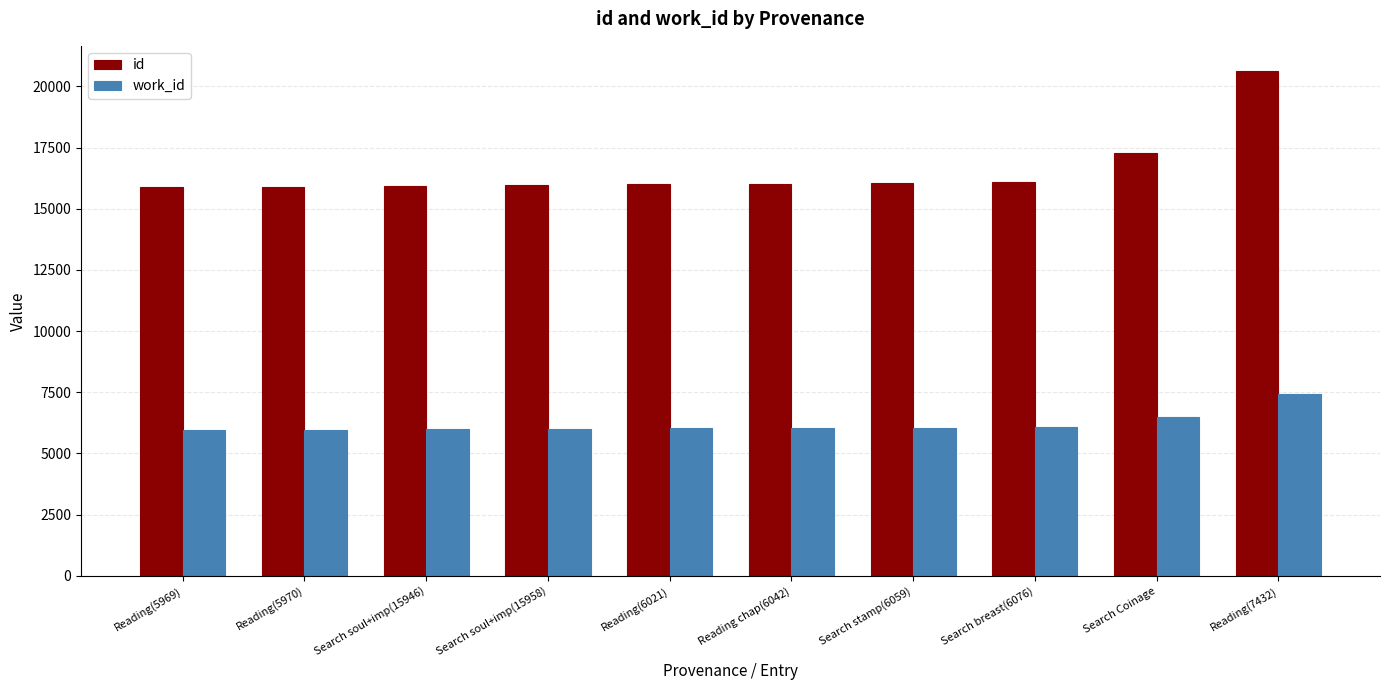

List the series in order of their overall mean, lowest first.

work_id, id